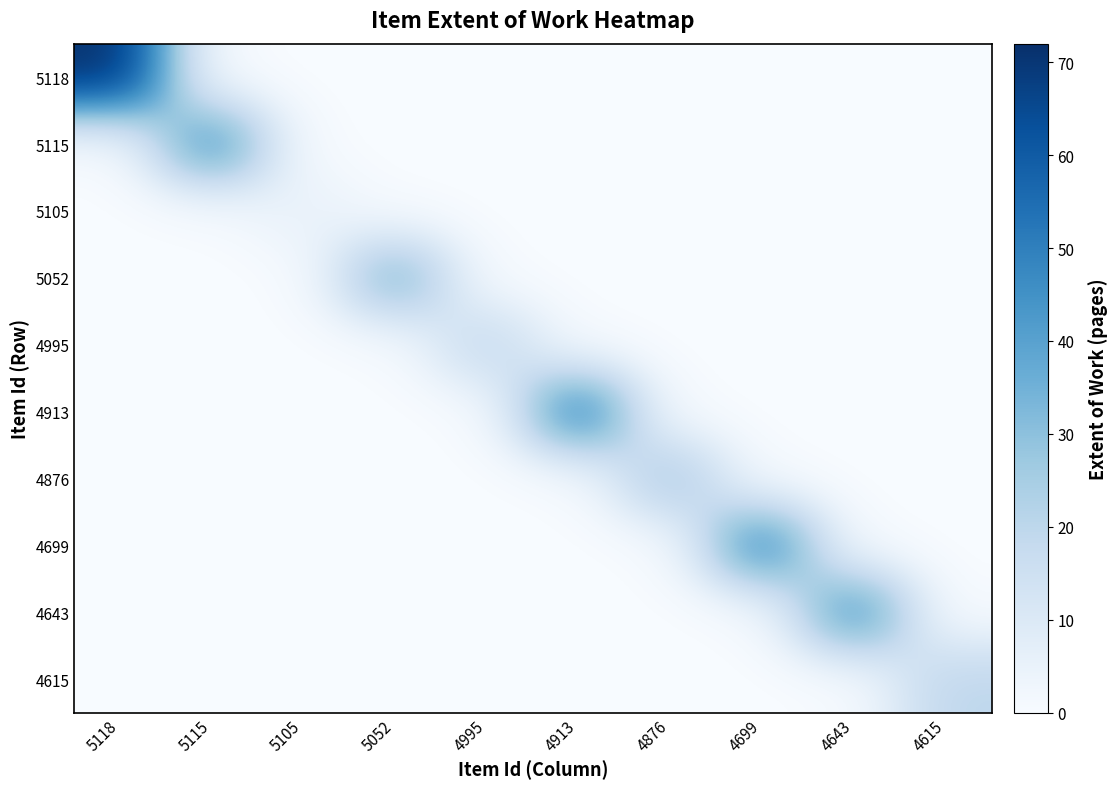

Reading left to right, what are all the values shown in this chart?

5118: 5118=72	5115=0	5105=0	5052=0	4995=0	4913=0	4876=0	4699=0	4643=0	4615=0
5115: 5118=0	5115=48	5105=0	5052=0	4995=0	4913=0	4876=0	4699=0	4643=0	4615=0
5105: 5118=0	5115=0	5105=6	5052=0	4995=0	4913=0	4876=0	4699=0	4643=0	4615=0
5052: 5118=0	5115=0	5105=0	5052=36	4995=0	4913=0	4876=0	4699=0	4643=0	4615=0
4995: 5118=0	5115=0	5105=0	5052=0	4995=20	4913=0	4876=0	4699=0	4643=0	4615=0
4913: 5118=0	5115=0	5105=0	5052=0	4995=0	4913=54	4876=0	4699=0	4643=0	4615=0
4876: 5118=0	5115=0	5105=0	5052=0	4995=0	4913=0	4876=28	4699=0	4643=0	4615=0
4699: 5118=0	5115=0	5105=0	5052=0	4995=0	4913=0	4876=0	4699=52	4643=0	4615=0
4643: 5118=0	5115=0	5105=0	5052=0	4995=0	4913=0	4876=0	4699=0	4643=48	4615=0
4615: 5118=0	5115=0	5105=0	5052=0	4995=0	4913=0	4876=0	4699=0	4643=0	4615=20